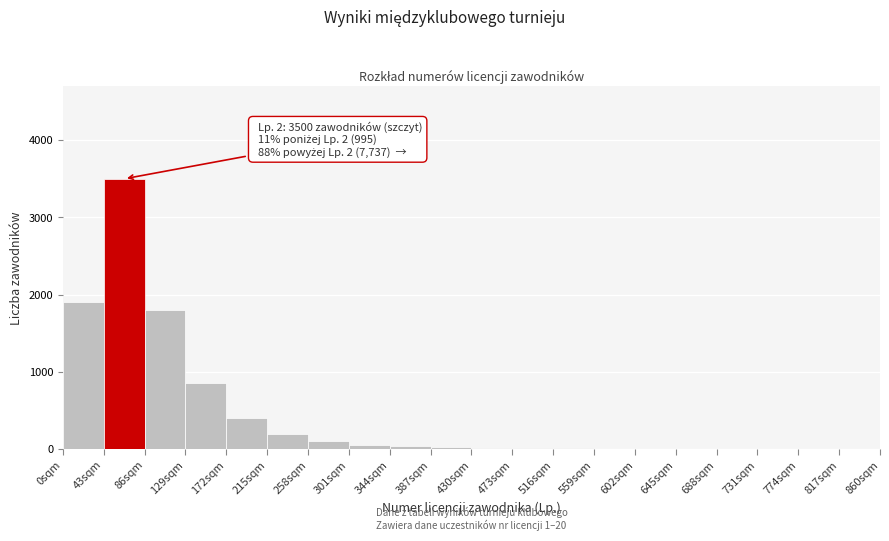

Over which range of the x-axis is the bar tallest?

43 to 86